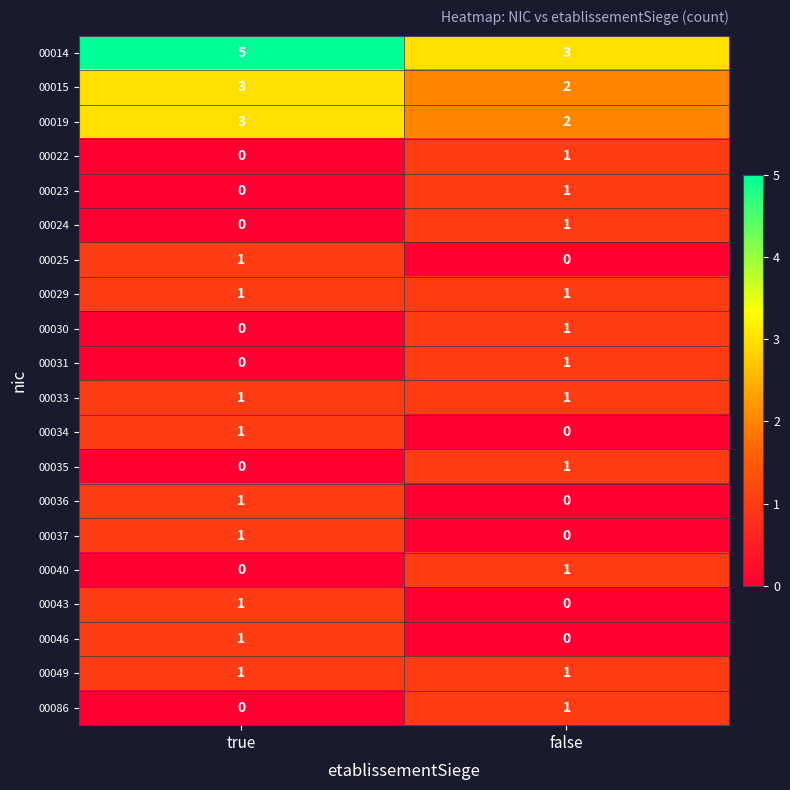

List the labels in order of 00024 value, largest first.

false, true